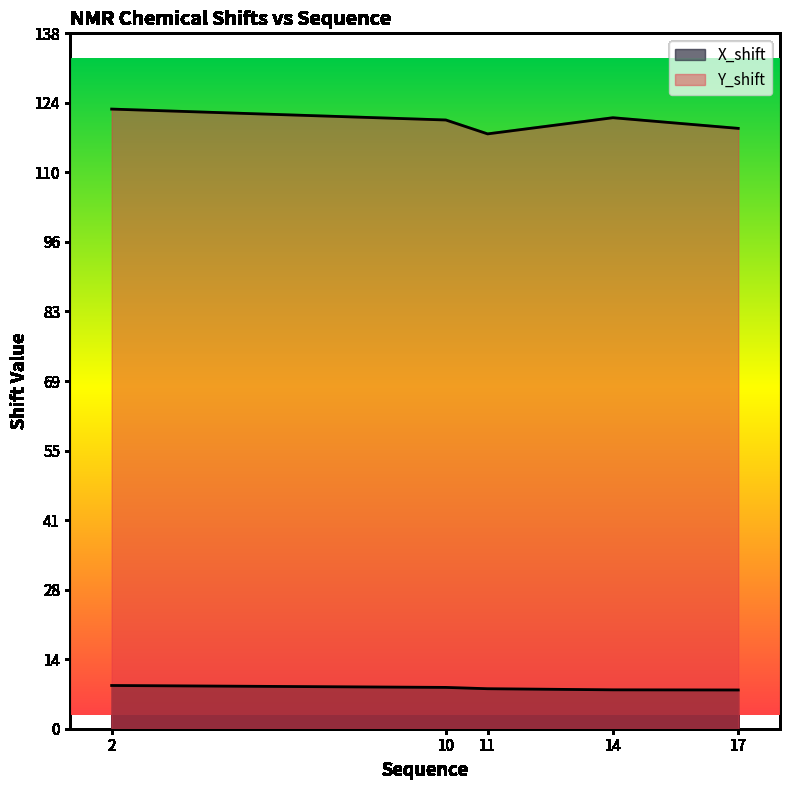

What is the value of the X_shift point at the 3rd from the left?

7.9